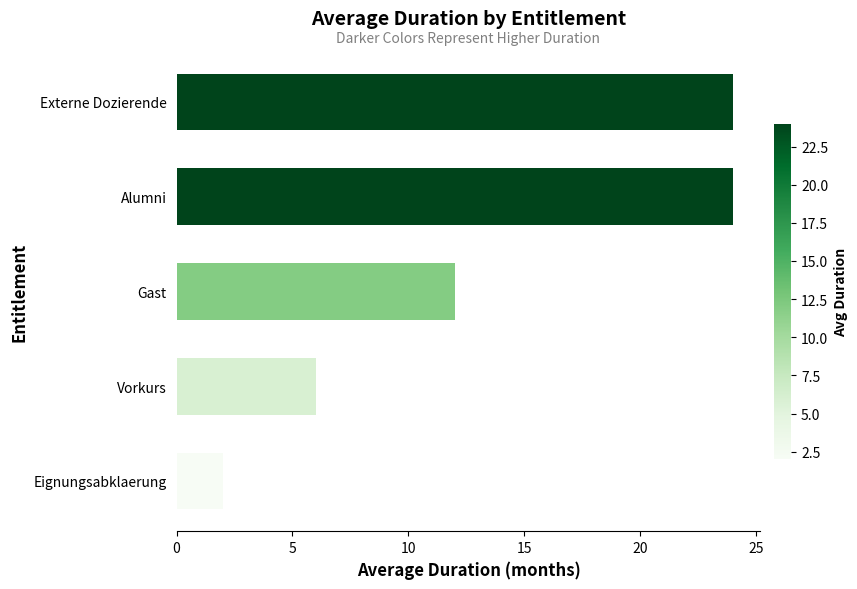

True or false: the data shows 24 at Externe Dozierende.

True